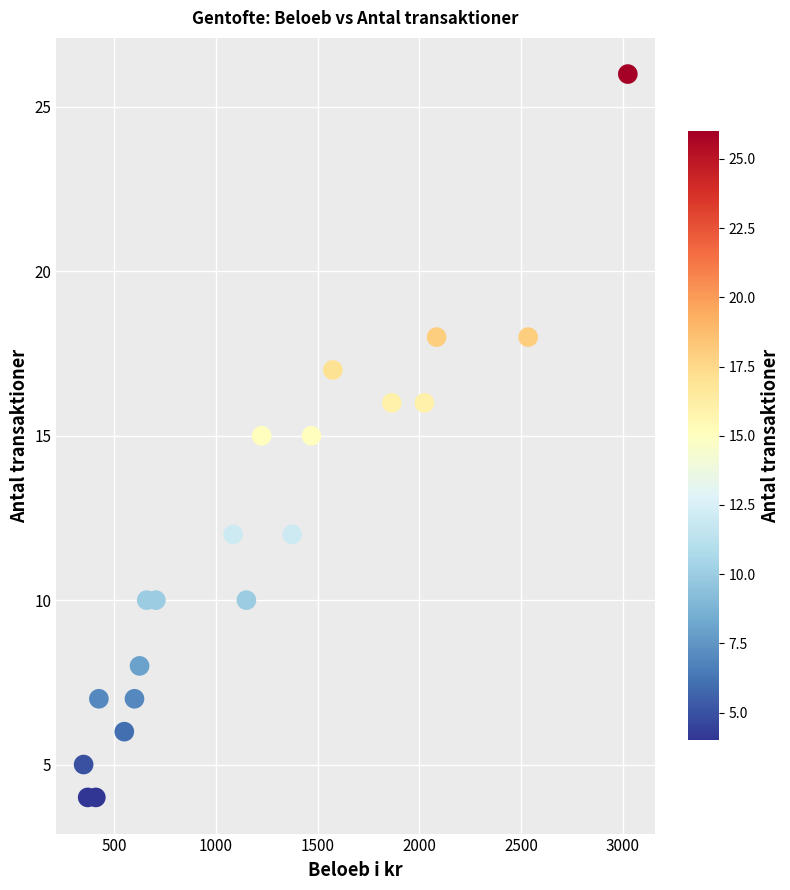

What is the range of Y values (max minus min)?

22